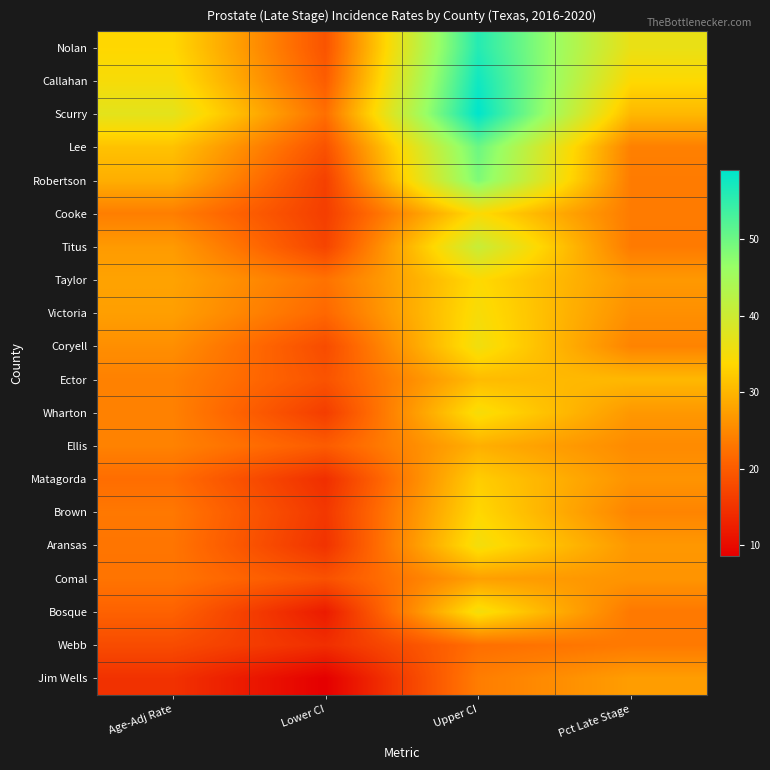

At how many categories does at least one series exceed 12?

4